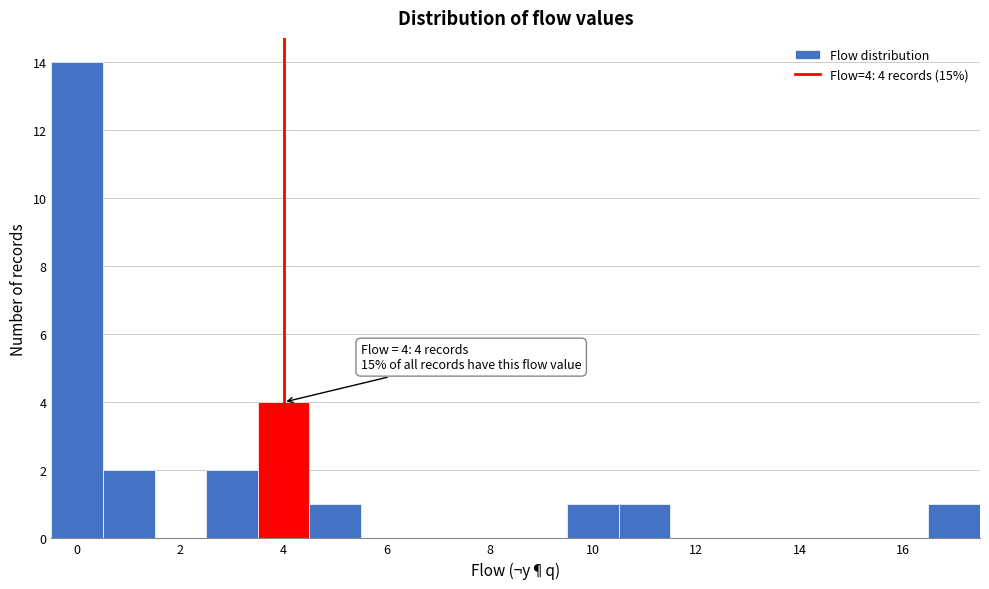

Over which range of the x-axis is the bar tallest?

-0.5 to 0.5